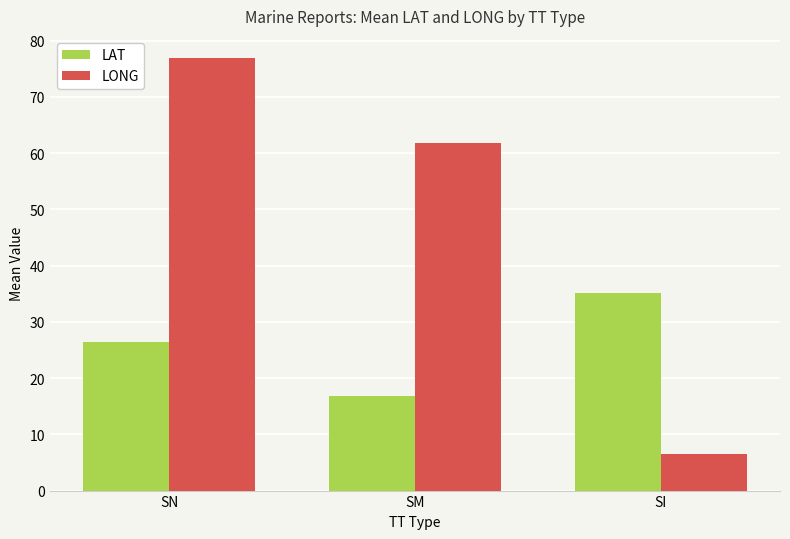

At how many categories does at least one series exceed 43?

2